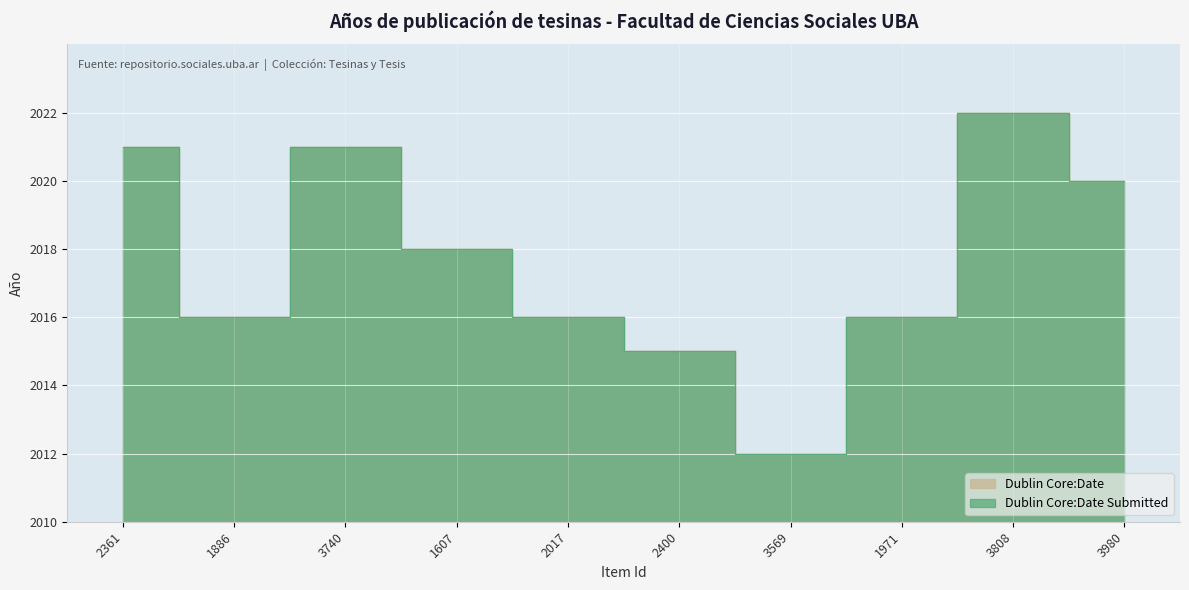

True or false: Dublin Core:Date and Dublin Core:Date Submitted cross at least once.

False